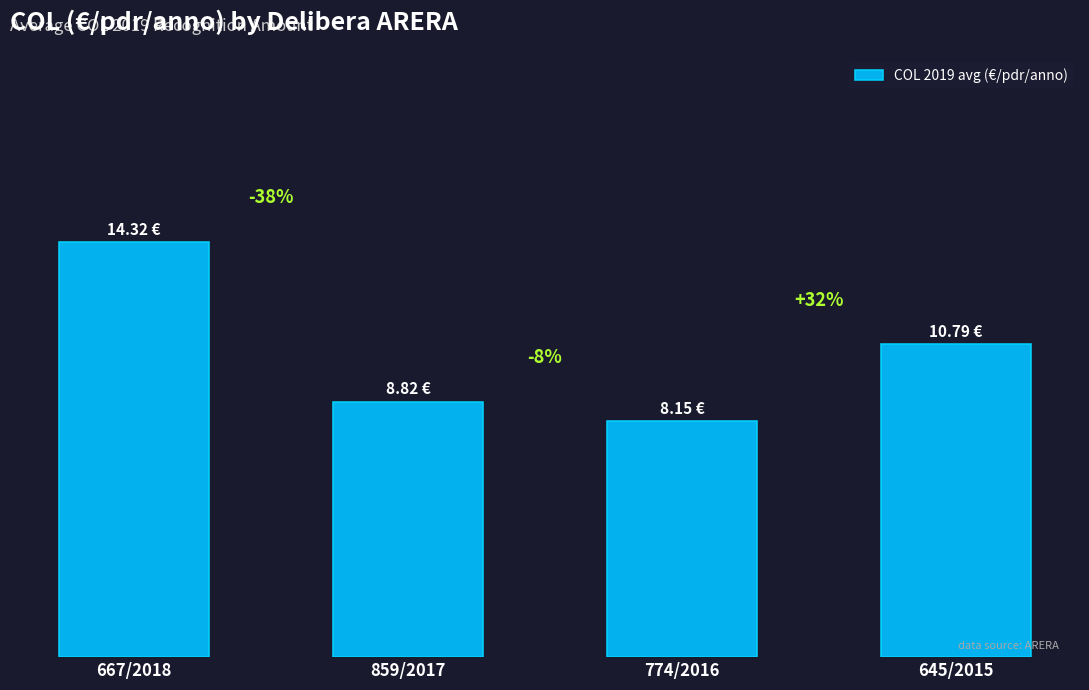

The chart shows a value of 10.8 at 645/2015. True or false?

True